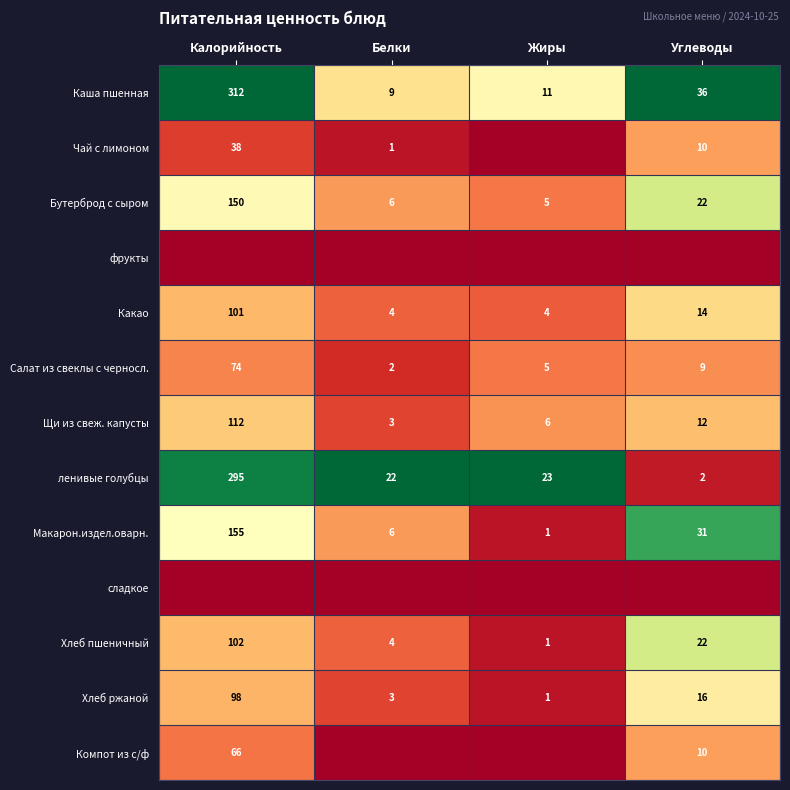

True or false: Каша пшенная has a value of 15 at Жиры.

False